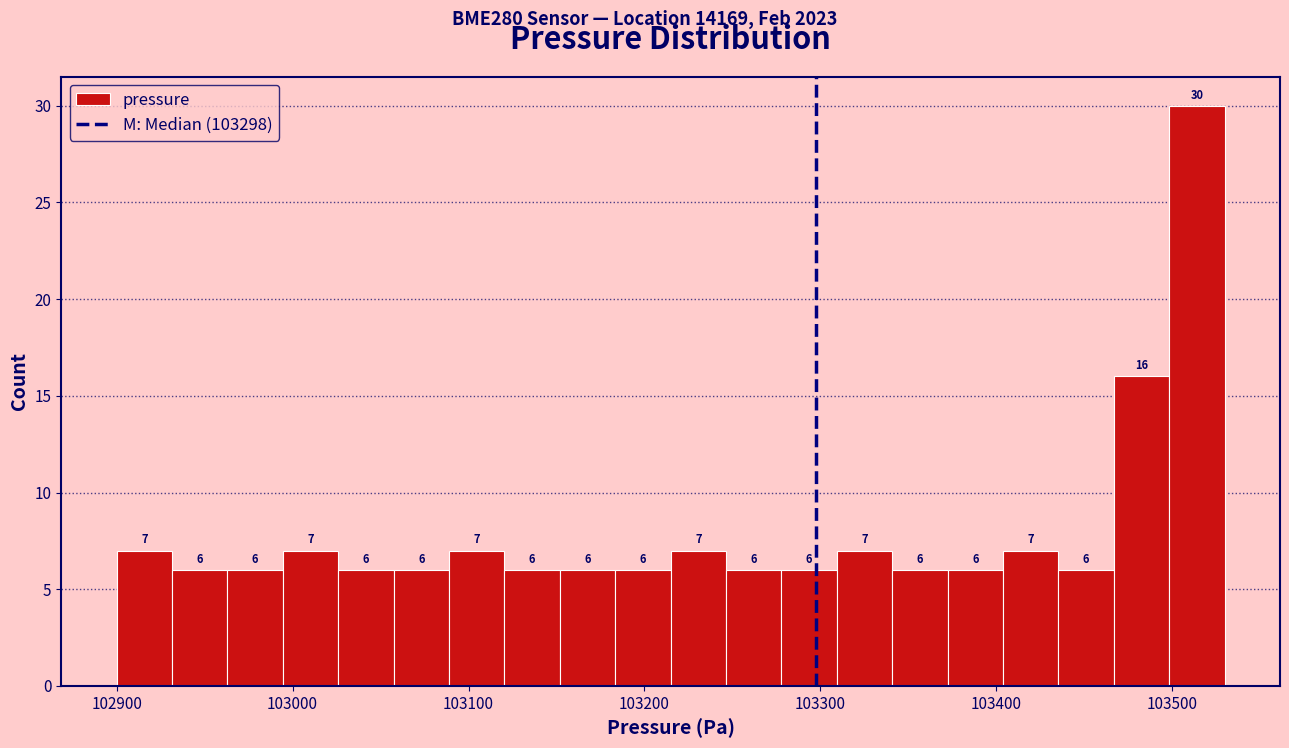

Read against the x-axis, roughly where is the centre of the tallest bar?

103510